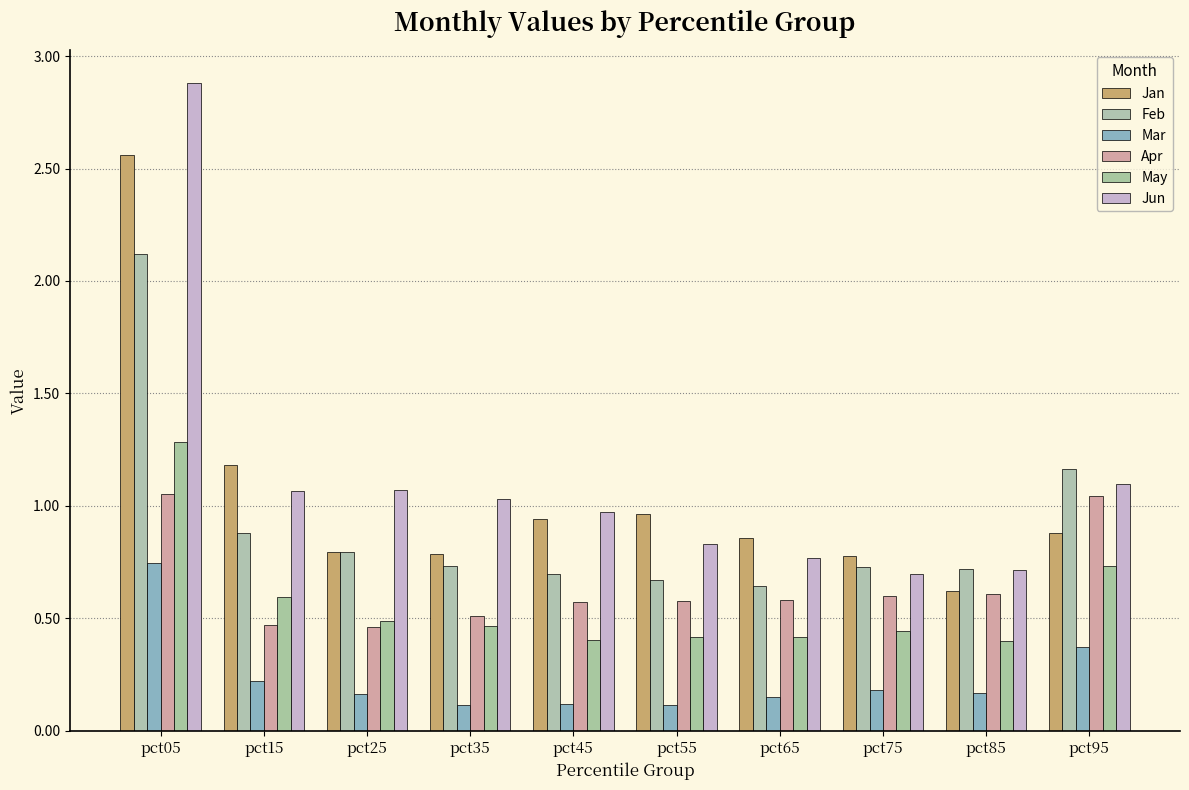

What is the sum of all May values?

5.7